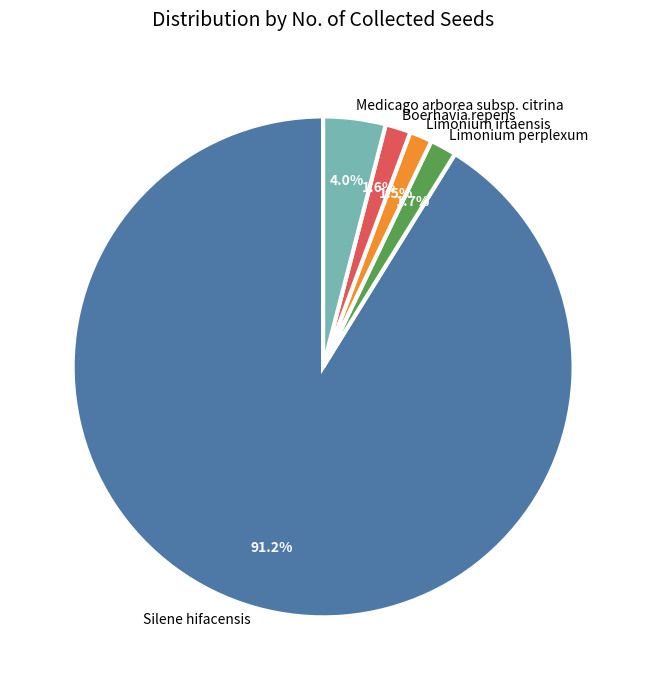

Which slice is the largest?

Silene hifacensis